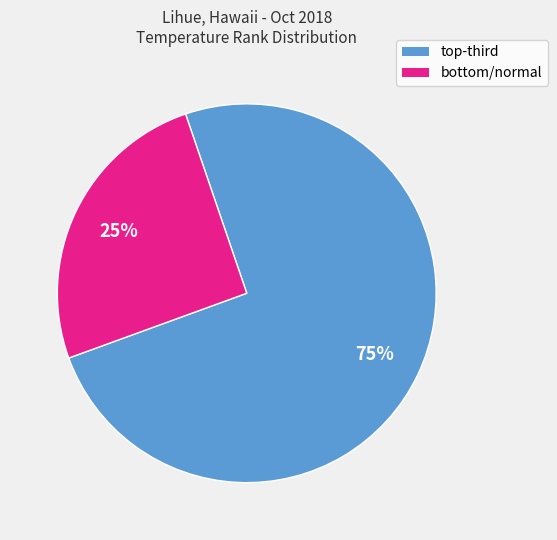

Does any single category account for the majority?

Yes